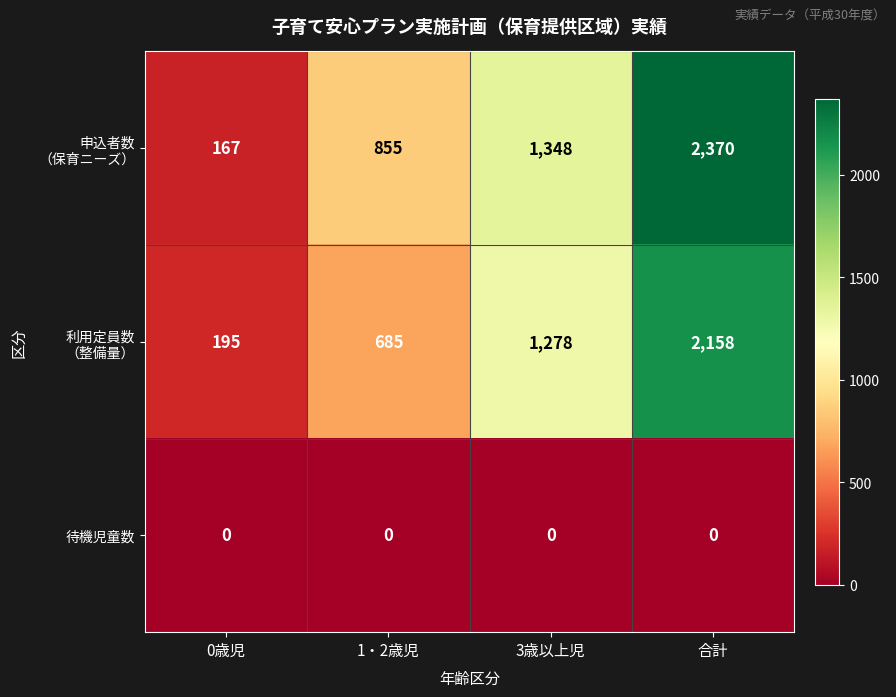

What is the difference between the highest and lowest values at 0歳児?

195